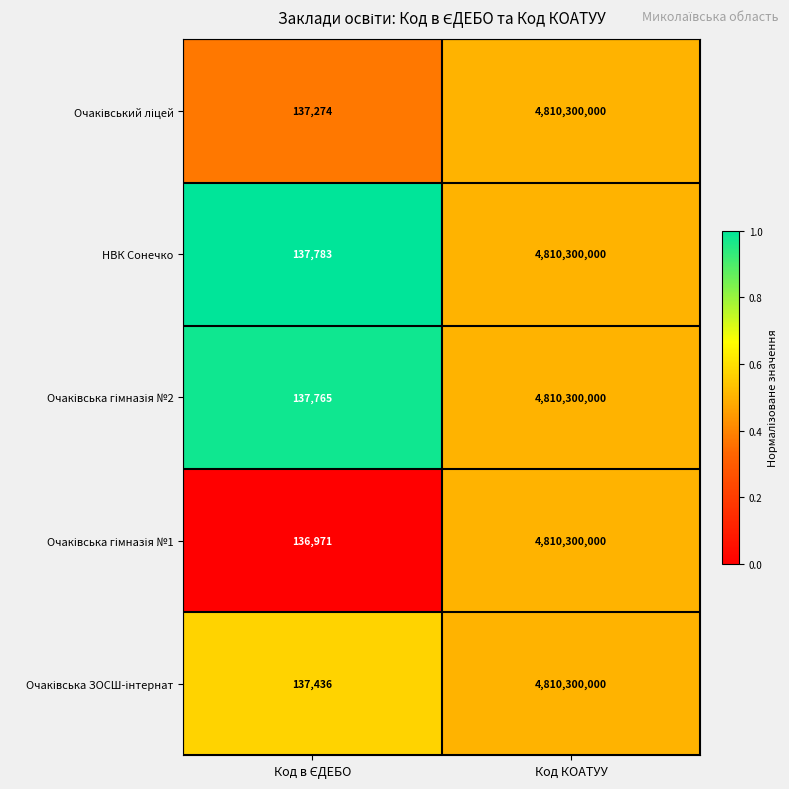

Count the number of data series in this chart.

5